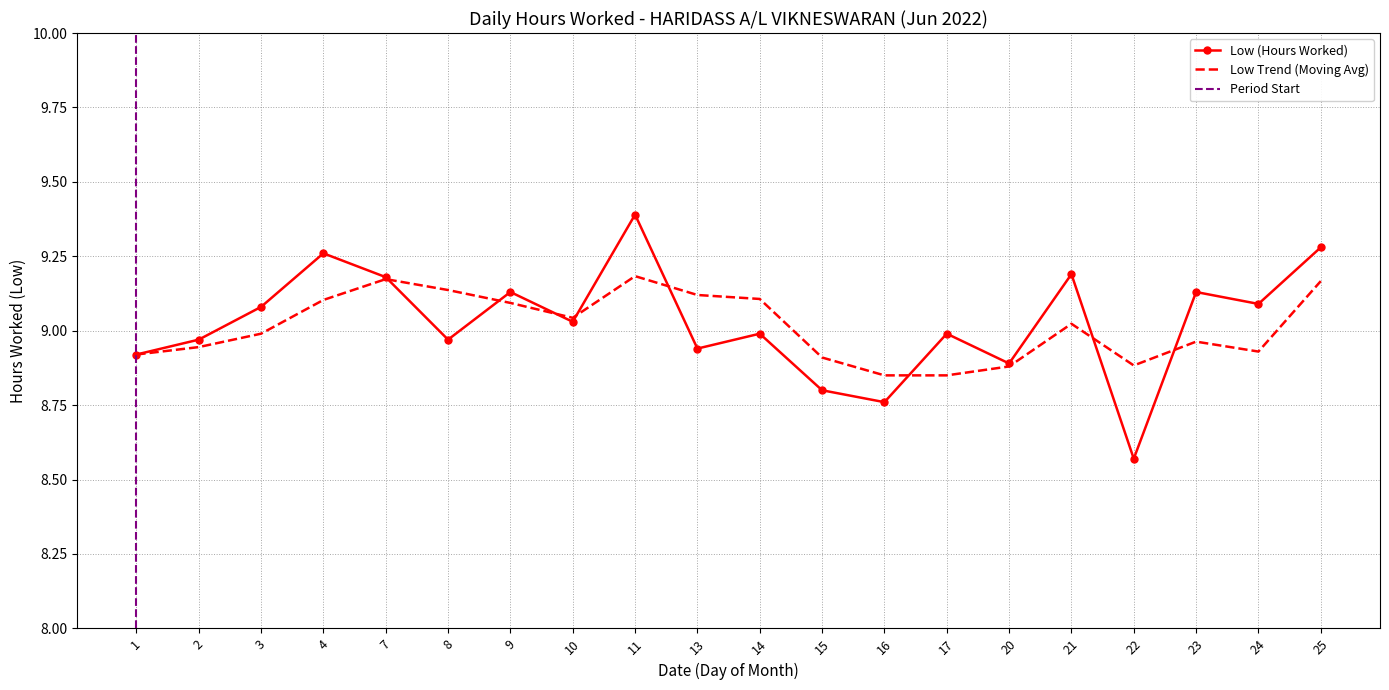

What is the ratio of the value at 10 to the value at 3?

1.0